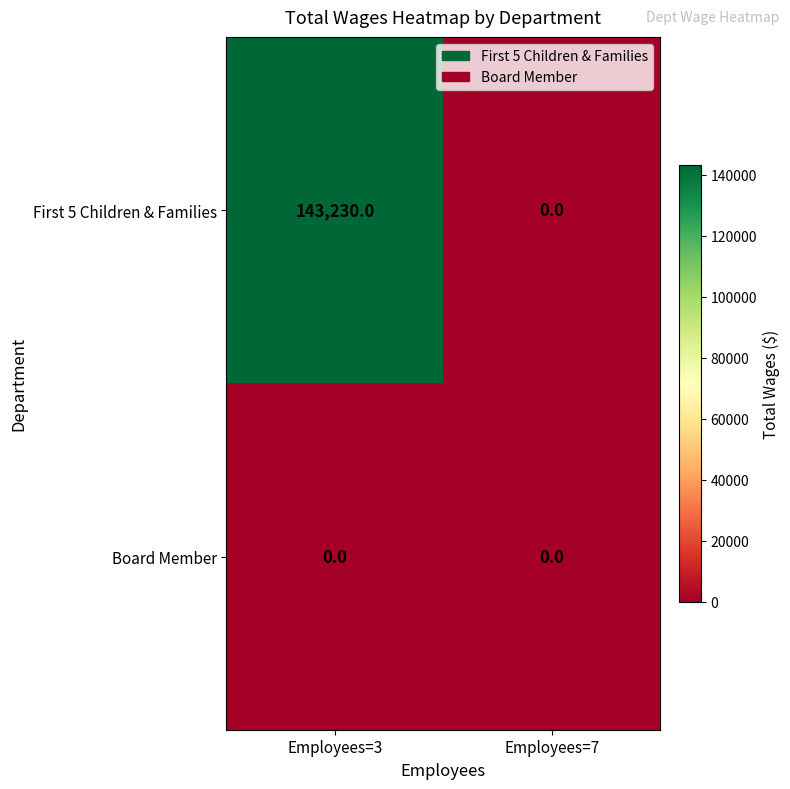

The value of Board Member at Employees=7 is 0. True or false?

True